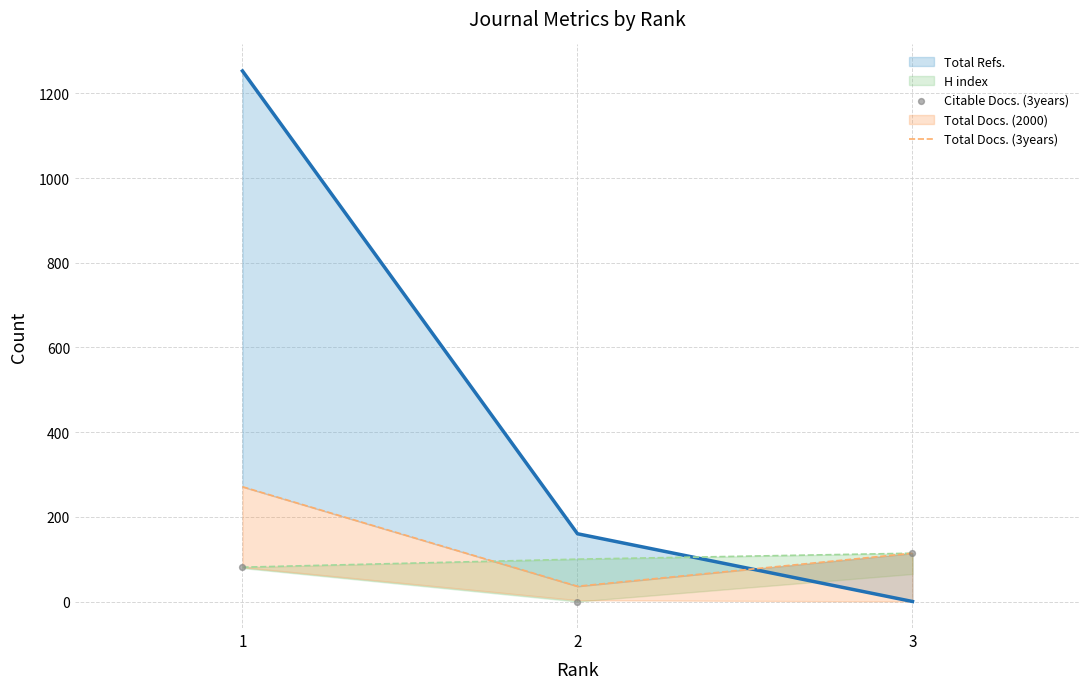

Which series contains the lowest Y value?

Total Refs. (line)